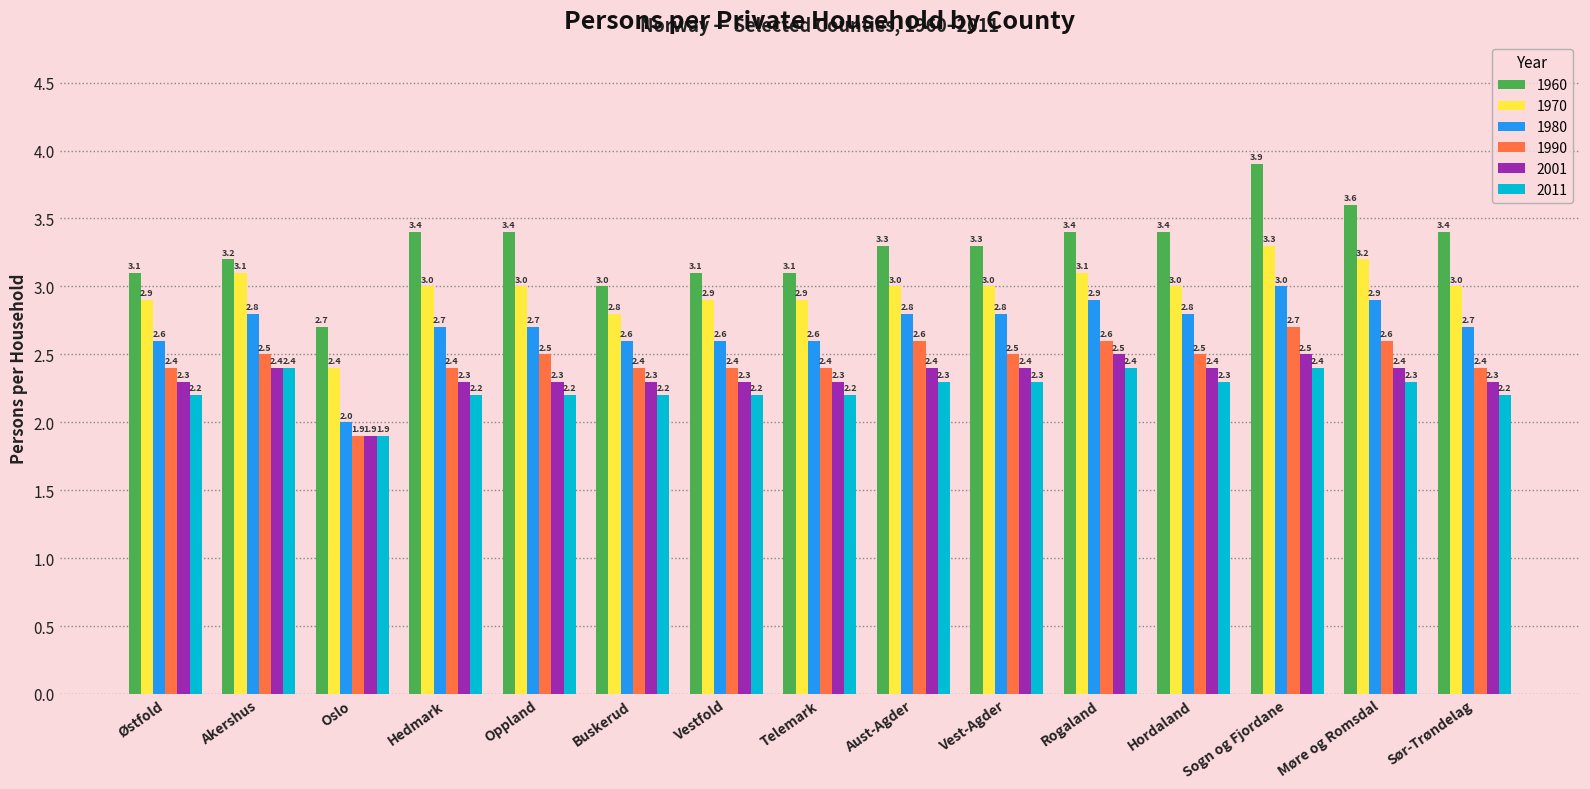

True or false: 2001 has a value of 3.7 at Aust-Agder.

False